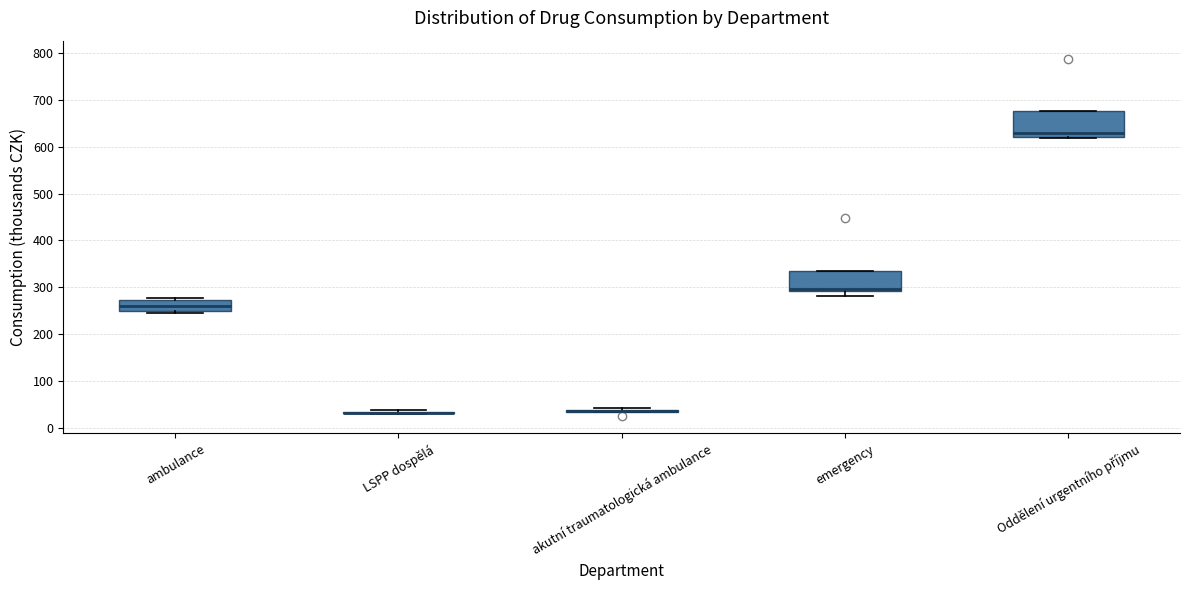

Reading left to right, read every box against the y-axis: the position of its median line, the range the box covers, and the ends of its whiskers. The values are not printed on the chart, so give them approximately, as read against the axis.

ambulance: median 260, box 250 to 270, whiskers 250 (just below the box's lower edge) to 280
LSPP dospělá: box collapsed to a line at 30, whiskers 30 to 40
akutní traumatologická ambulance: box collapsed to a line at 40, whiskers 30 to 40
emergency: median 300, box 290 to 340, whiskers 280 to 340
Oddělení urgentního příjmu: median 630, box 620 to 680, whiskers 620 to 680